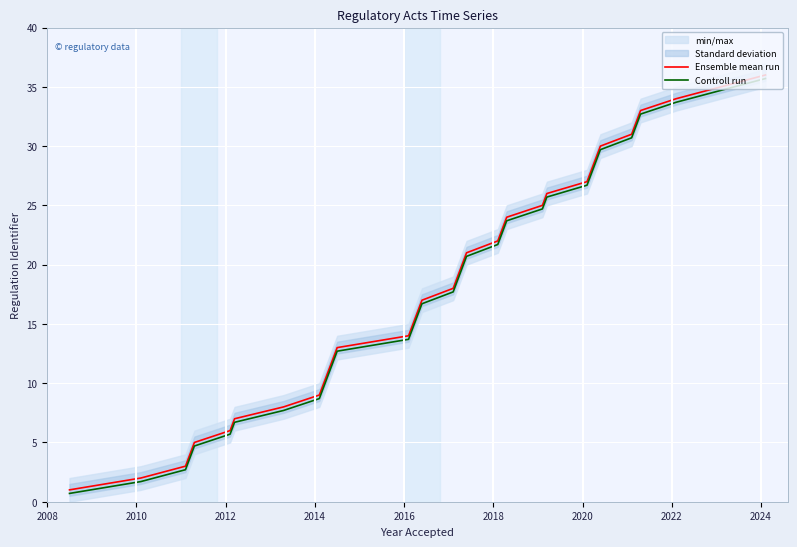

What is the highest value of the Ensemble mean run series?

36.0